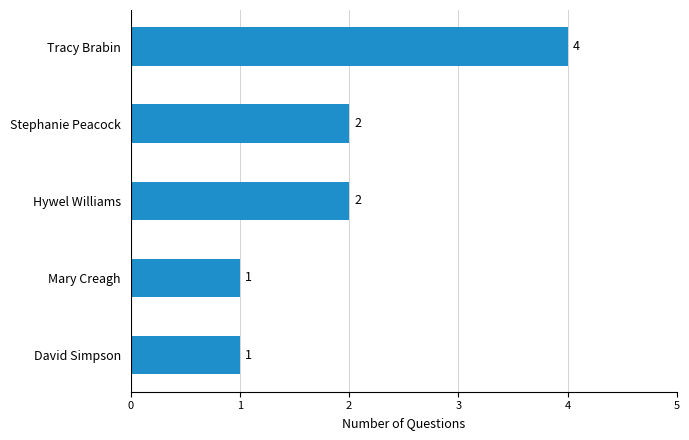

How many values are below 2?

2